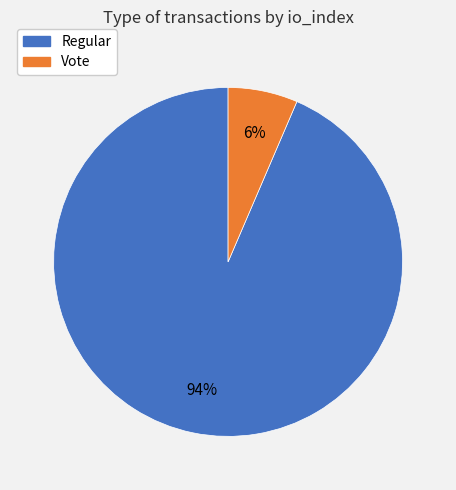

Which category has the smallest portion of the pie?

Vote